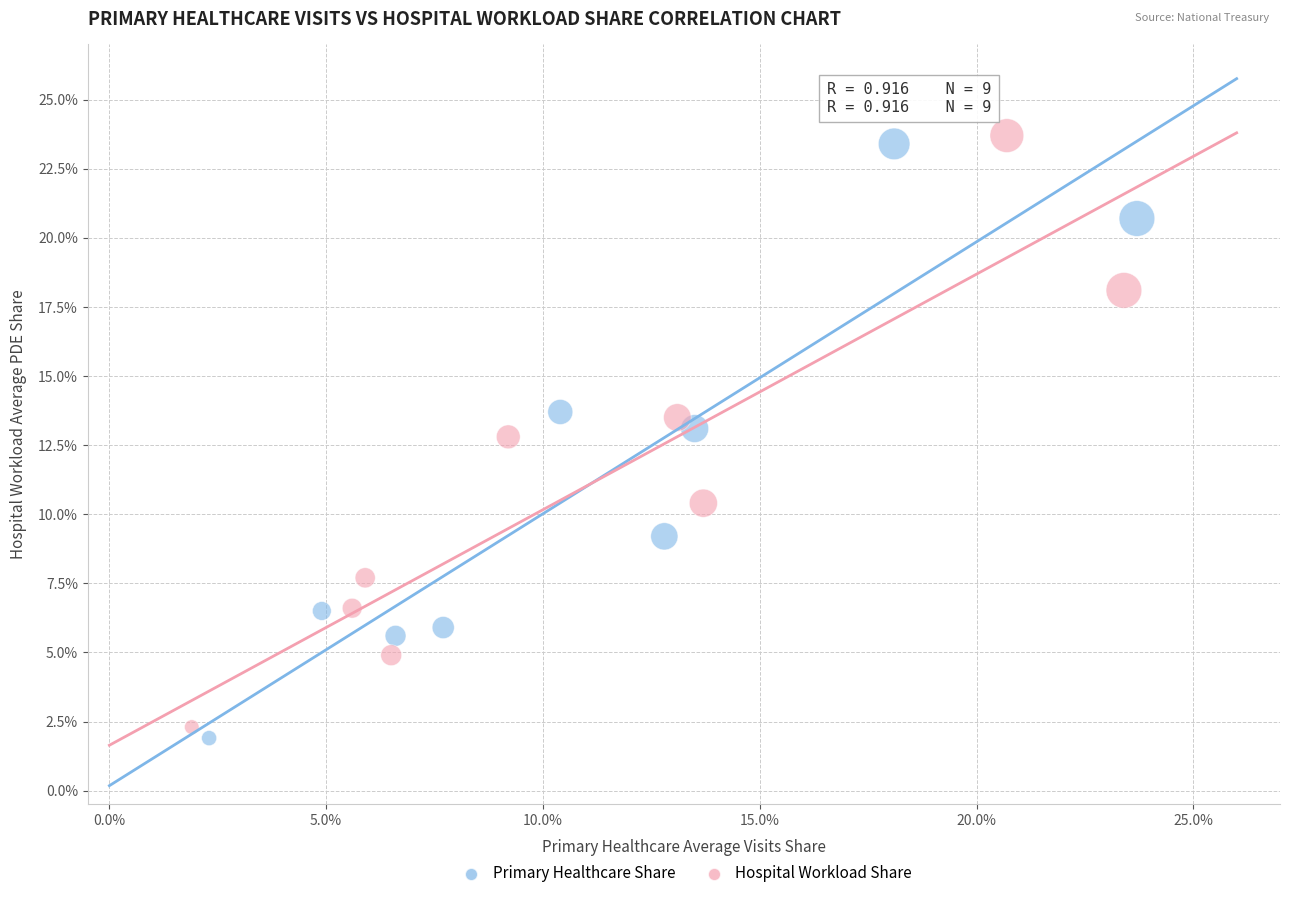

What are all the series names shown in the legend?

Primary Healthcare Share, Hospital Workload Share